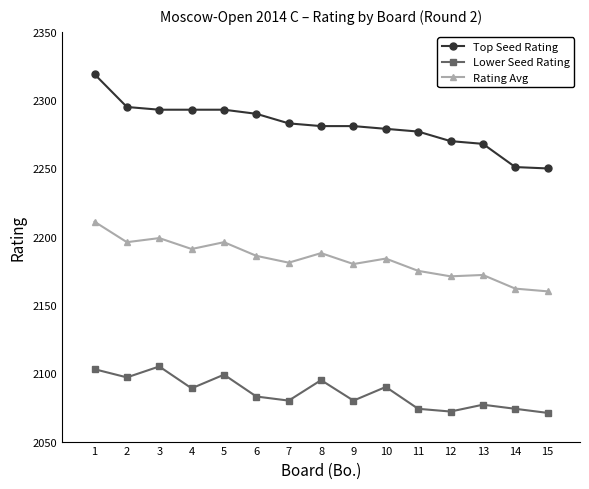

Count the number of categories in the chart.

15